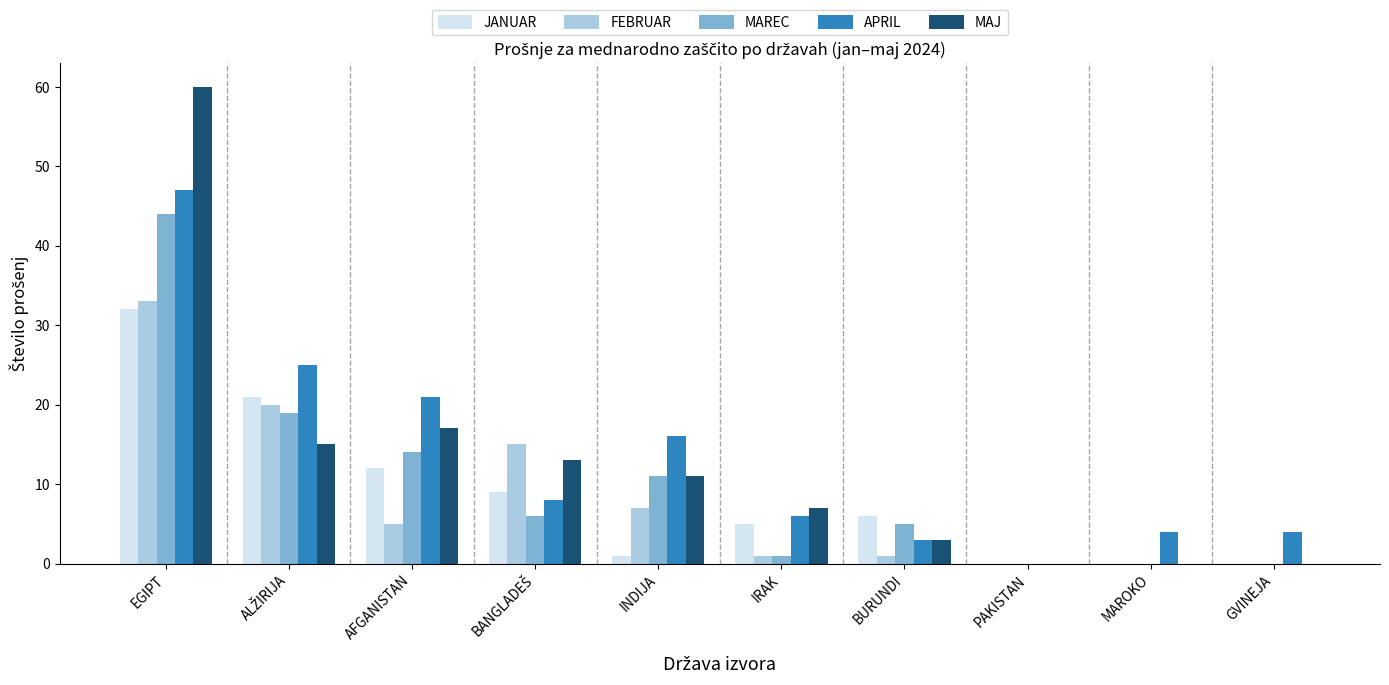

At which category is the sum across all series the highest?

EGIPT